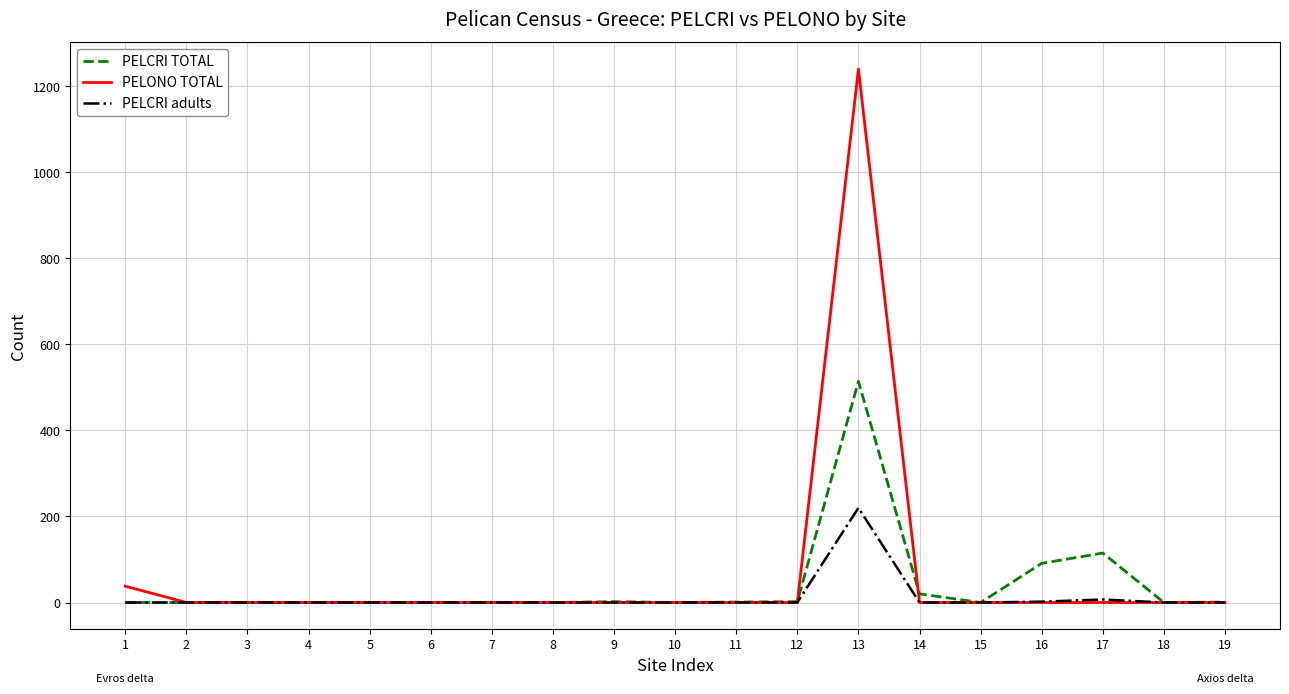

The value of PELCRI adults at 12 is 0. True or false?

True